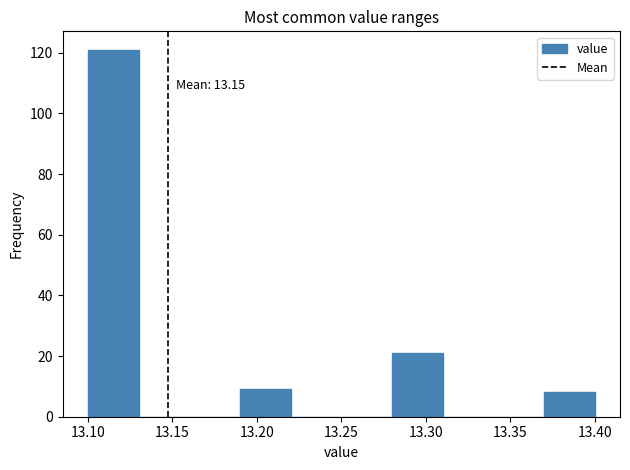

Which range on the x-axis has the tallest bar?

13.10 to 13.13